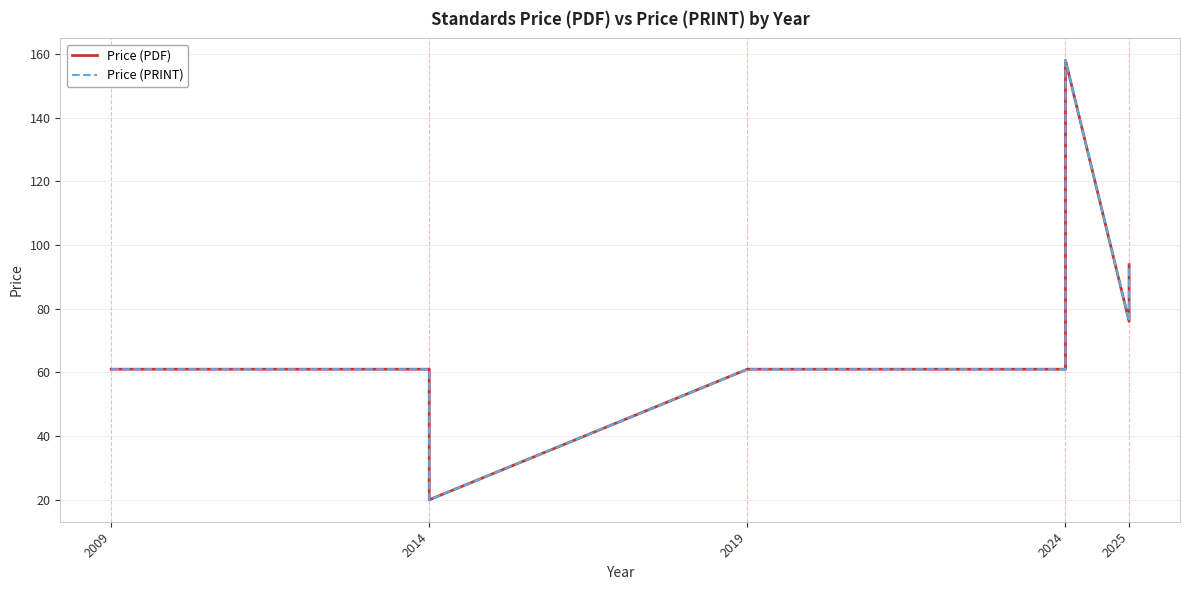

Reading left to right, what are all the values shown in this chart?

Price (PDF): 61.0	61.0	20.0	61.0	61.0	61.0	61.0	61.0	61.0	61.0	61.0	61.0	69.0	69.0	69.0	69.0	69.0	69.0	69.0	69.0	69.0	134.0	158.0	76.0	76.0	76.0	76.0	76.0	76.0	93.8
Price (PRINT): 61.0	61.0	20.0	61.0	61.0	61.0	61.0	61.0	61.0	61.0	61.0	61.0	69.0	69.0	69.0	69.0	69.0	69.0	69.0	69.0	69.0	134.0	158.0	76.0	76.0	76.0	76.0	76.0	76.0	93.8